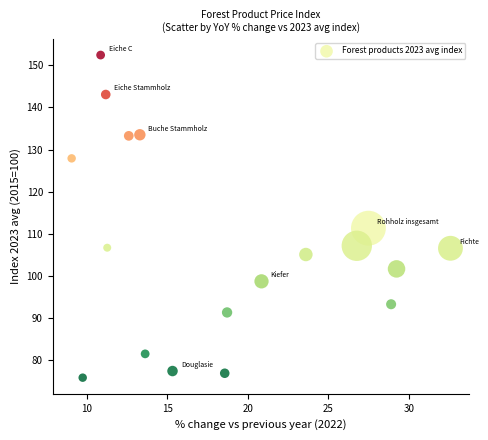

What is the range of Y values (max minus min)?

76.7